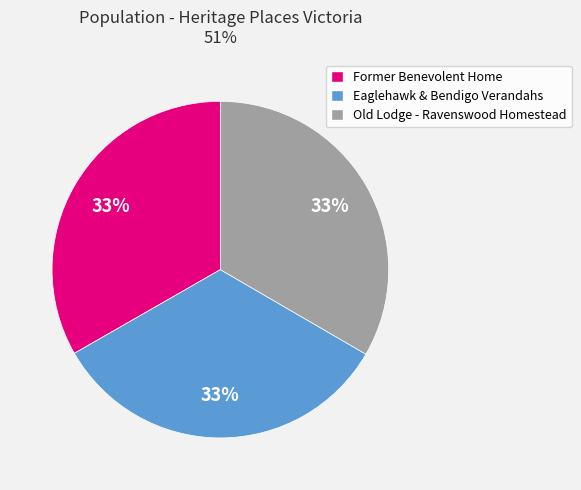

Combined, do Eaglehawk & Bendigo Verandahs and Old Lodge - Ravenswood Homestead account for over 50%?

Yes